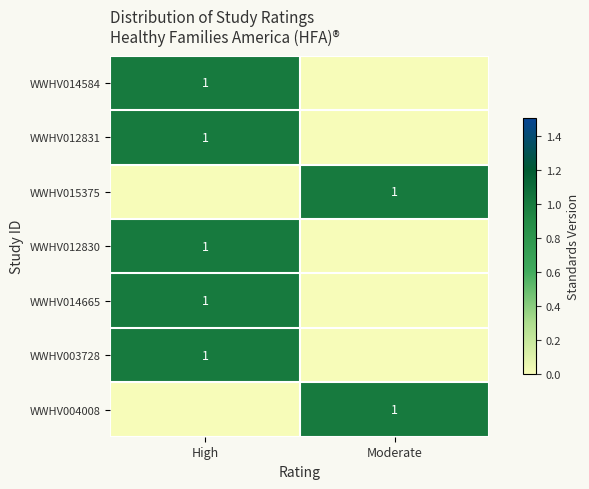

The value of WWHV004008 at Moderate is 1. True or false?

True